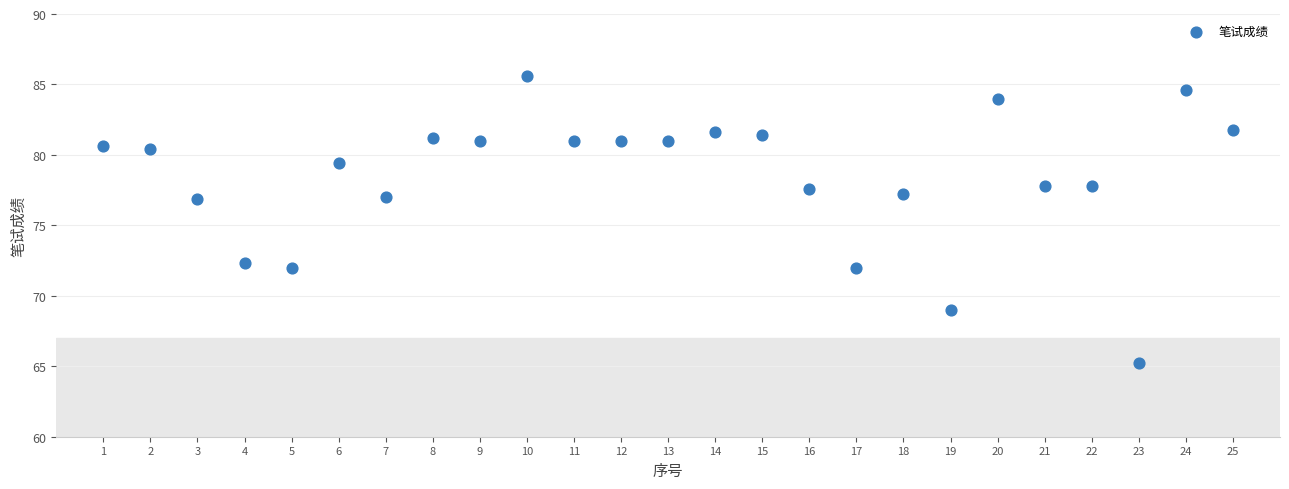

What is the range of X values (max minus min)?

24.0